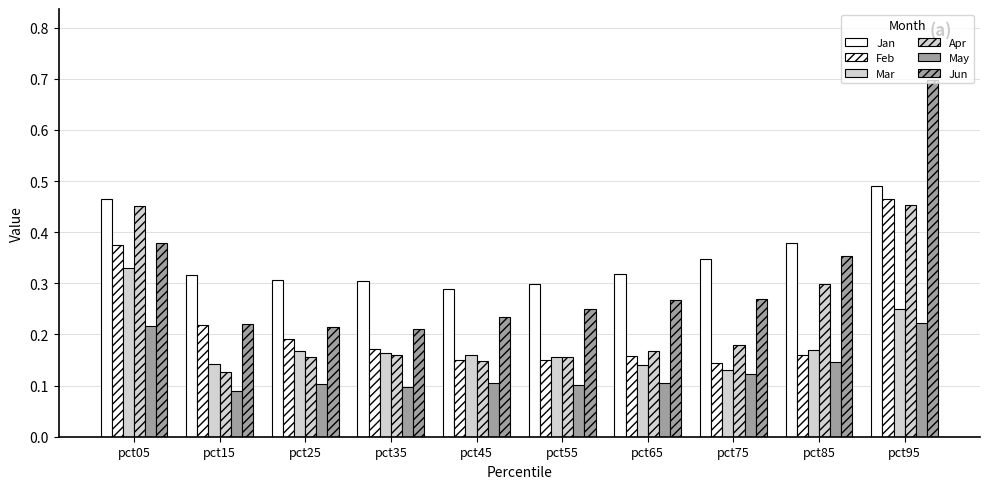

How many groups of bars are there?

10